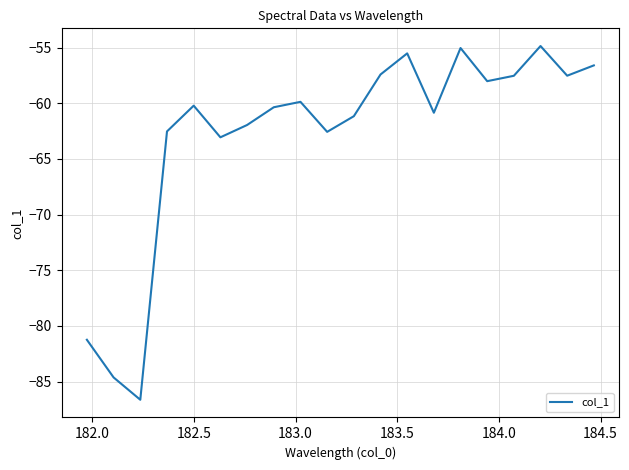

What is the difference between the maximum and minimum values?

31.8